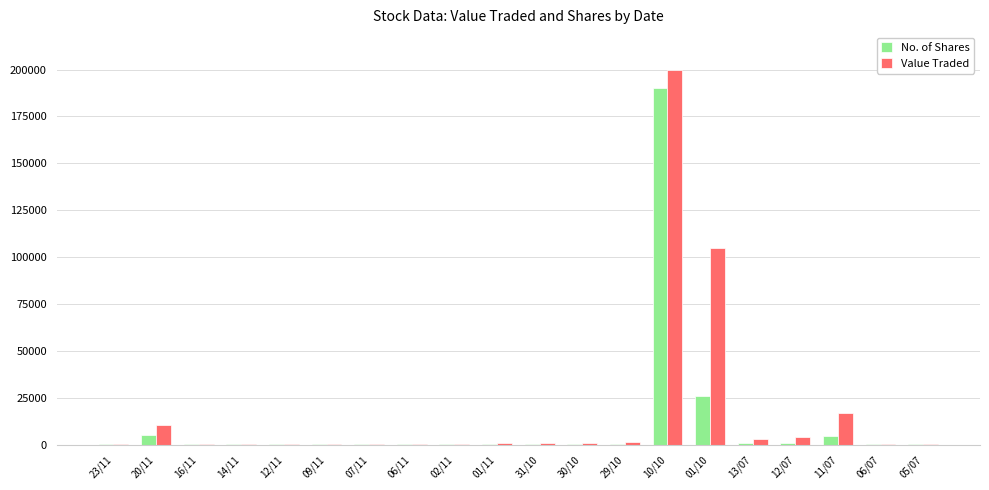

Where is No. of Shares nearest to the value 95052?

01/10